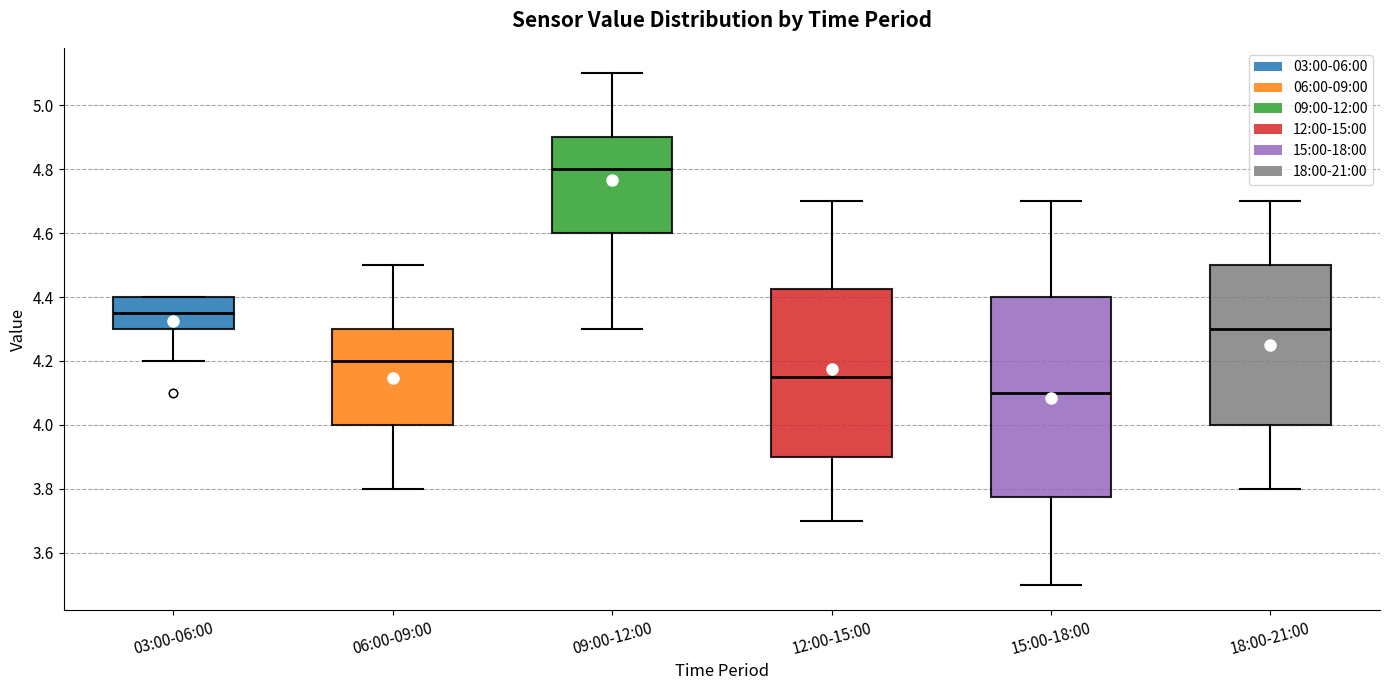

Reading left to right, transcribe this box plot: for each box, give where its median line is, the range the box spans, and where its two whiskers end, as read against the y-axis. The values are not printed on the chart, so give them approximately, as read against the axis.

03:00-06:00: median 4.36, box 4.30 to 4.40, whiskers 4.20 to 4.40
06:00-09:00: median 4.20, box 4.00 to 4.30, whiskers 3.80 to 4.50
09:00-12:00: median 4.80, box 4.60 to 4.90, whiskers 4.30 to 5.10
12:00-15:00: median 4.16, box 3.90 to 4.42, whiskers 3.70 to 4.70
15:00-18:00: median 4.10, box 3.78 to 4.40, whiskers 3.50 to 4.70
18:00-21:00: median 4.30, box 4.00 to 4.50, whiskers 3.80 to 4.70